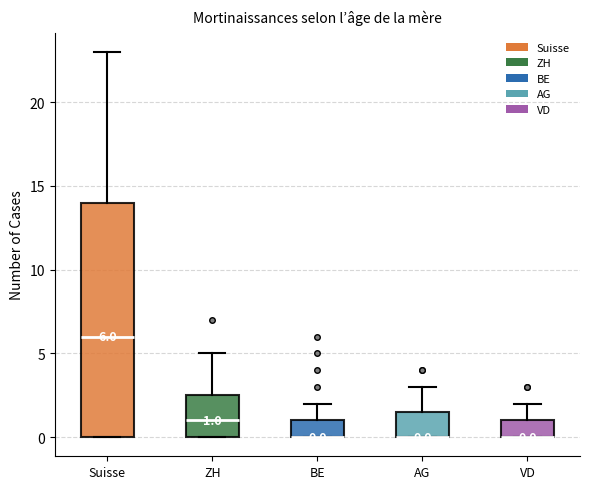

Comparing the boxes themselves (not the whiskers), which one is the tallest?

Suisse